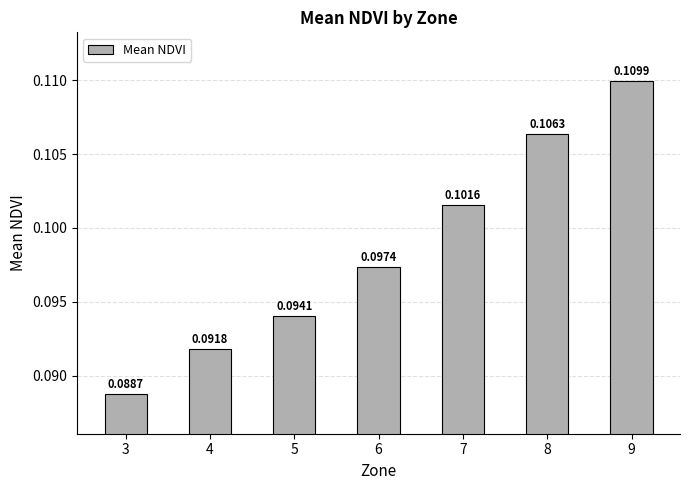

True or false: the data shows 0.0 at 3.

False